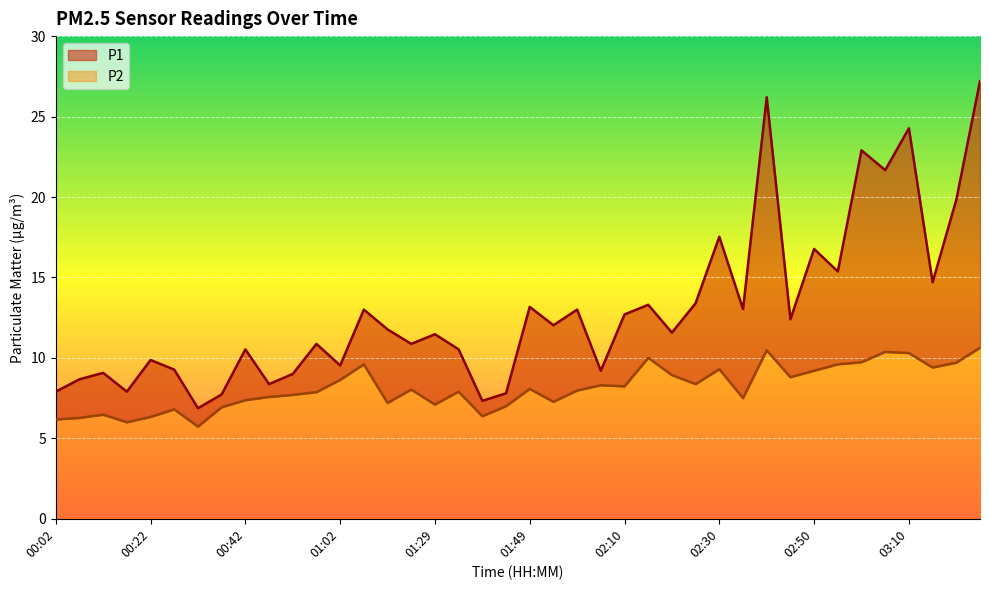

List the series in order of their overall mean, lowest first.

P2, P1